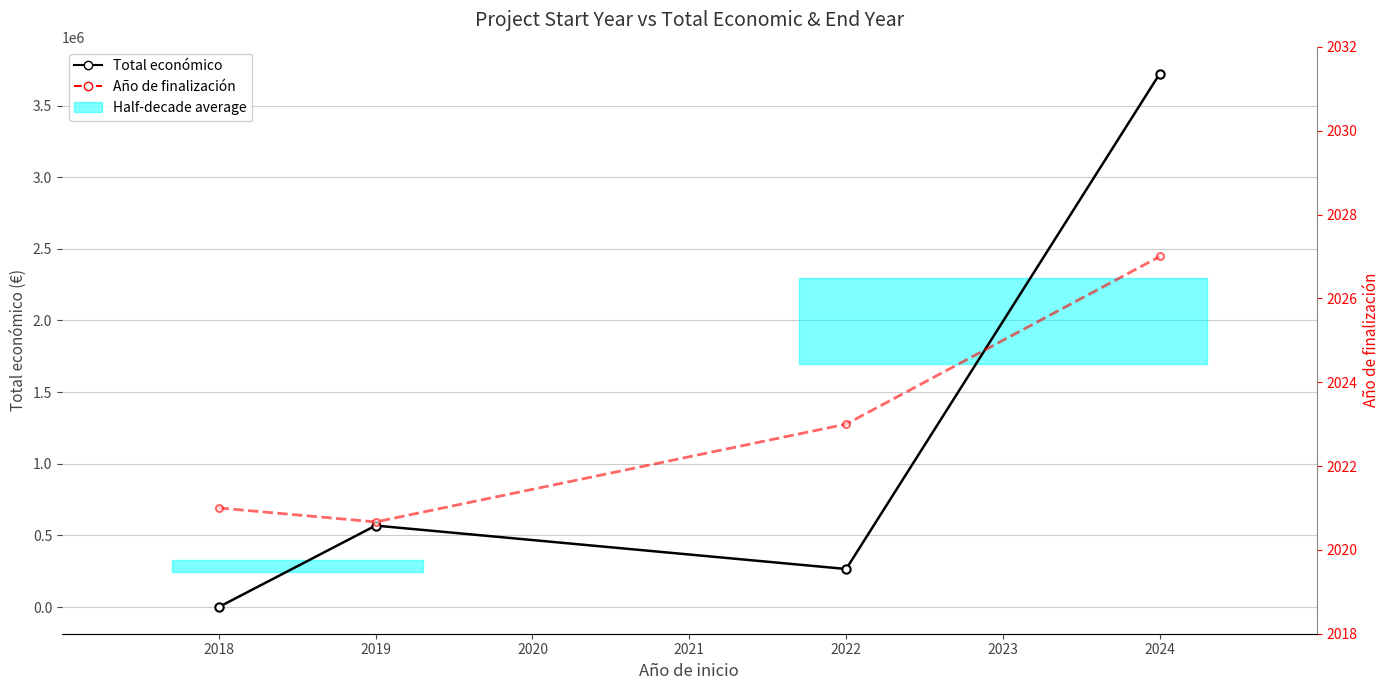

Between which two adjacent categories do Año de finalización and Total económico first intersect?

2018 and 2019